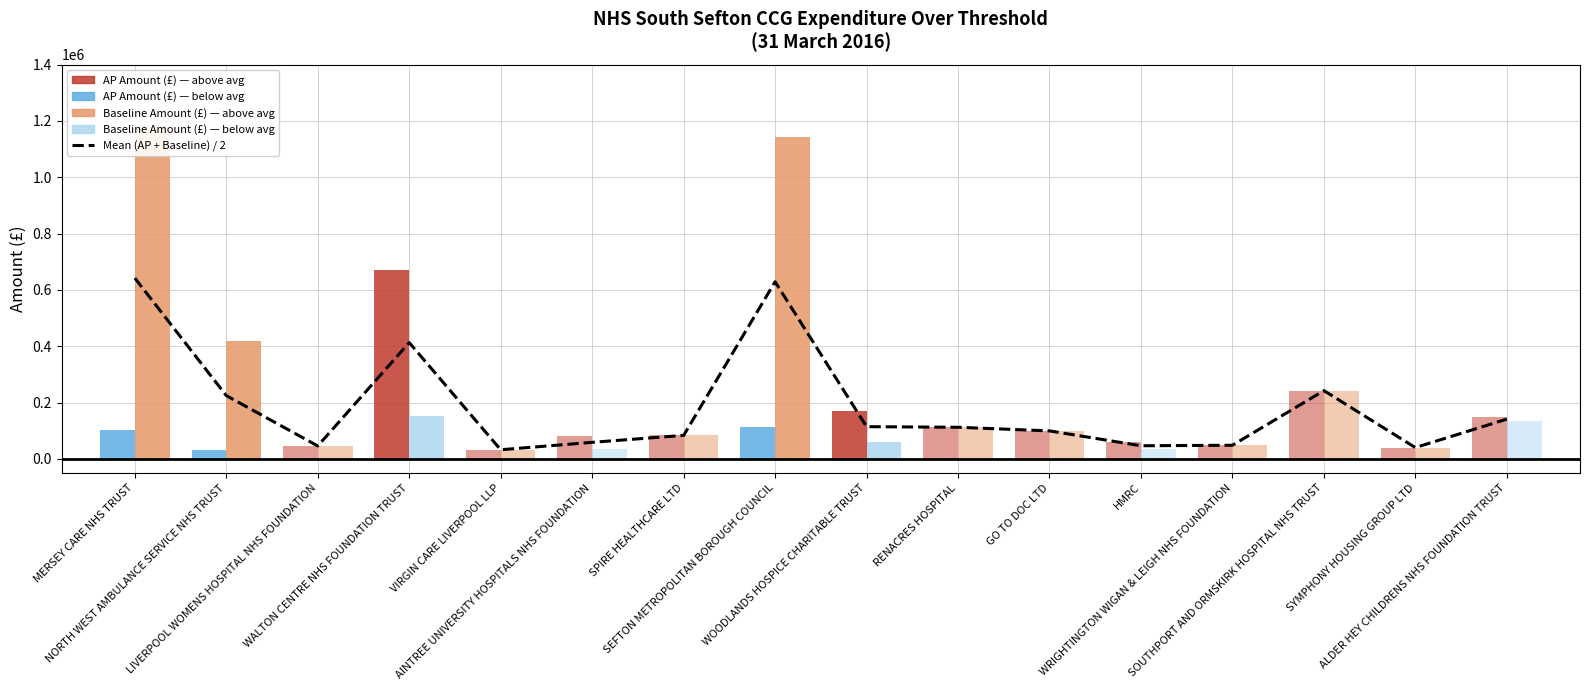

Reading left to right, what are all the values shown in this chart?

MERSEY CARE NHS TRUST=641969.0	NORTH WEST AMBULANCE SERVICE NHS TRUST=224552.5	LIVERPOOL WOMENS HOSPITAL NHS FOUNDATION=45672.1	WALTON CENTRE NHS FOUNDATION TRUST=412831.0	VIRGIN CARE LIVERPOOL LLP=32232.0	AINTREE UNIVERSITY HOSPITALS NHS FOUNDATION=58609.7	SPIRE HEALTHCARE LTD=83241.0	SEFTON METROPOLITAN BOROUGH COUNCIL=628925.0	WOODLANDS HOSPICE CHARITABLE TRUST=114253.5	RENACRES HOSPITAL=112055.4	GO TO DOC LTD=99250.2	HMRC=46440.0	WRIGHTINGTON WIGAN & LEIGH NHS FOUNDATION=48201.0	SOUTHPORT AND ORMSKIRK HOSPITAL NHS TRUST=242175.0	SYMPHONY HOUSING GROUP LTD=39936.1	ALDER HEY CHILDRENS NHS FOUNDATION TRUST=141036.0